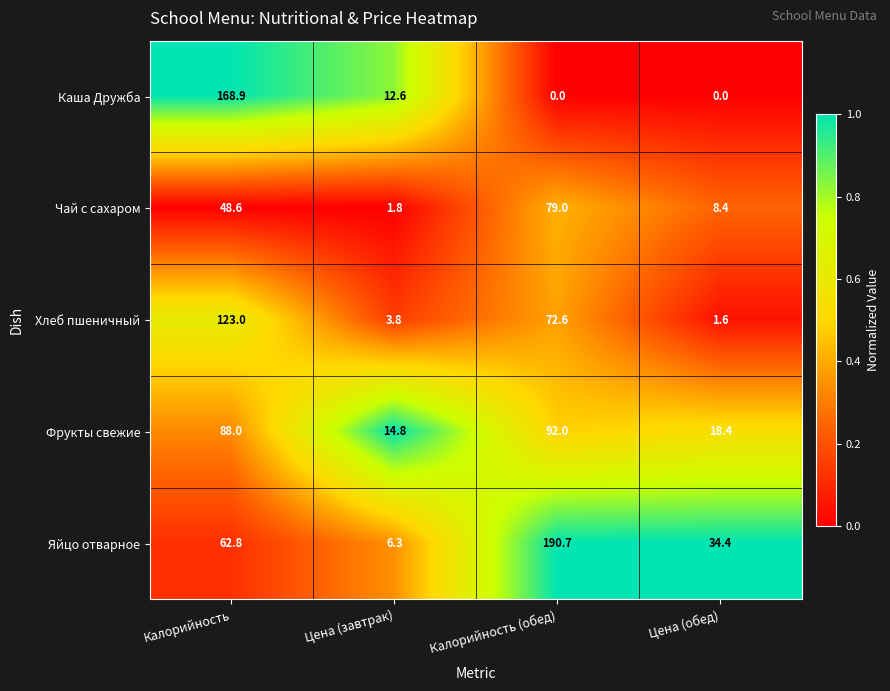

Rank the series at Цена (обед) from highest to lowest value.

Яйцо отварное, Фрукты свежие, Чай с сахаром, Хлеб пшеничный, Каша Дружба